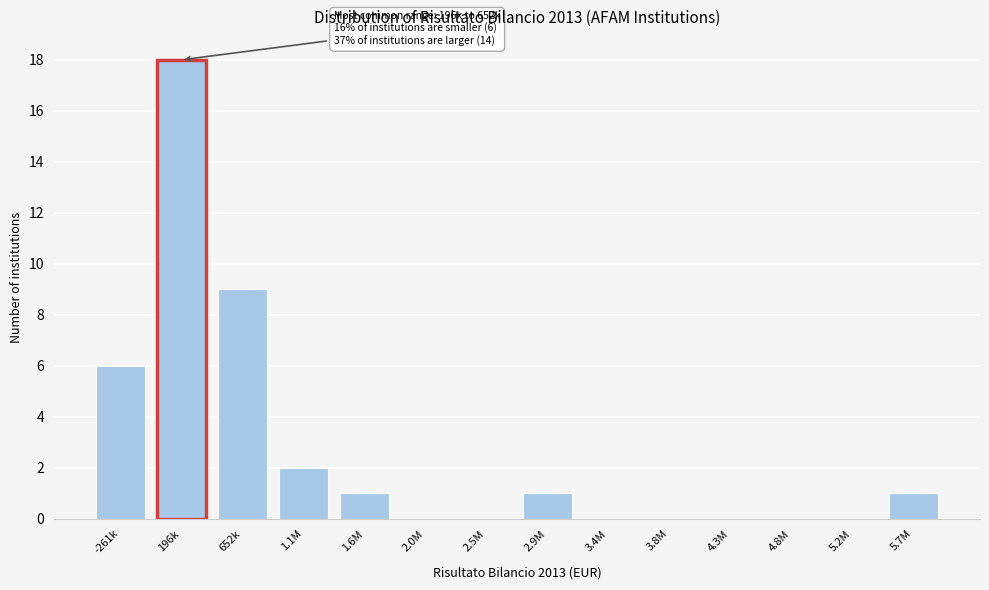

Reading left to right, transcribe all the data shown in this chart.

-261k=6	196k=18	652k=9	1.1M=2	1.6M=1	2.0M=0	2.5M=0	2.9M=1	3.4M=0	3.8M=0	4.3M=0	4.8M=0	5.2M=0	5.7M=1